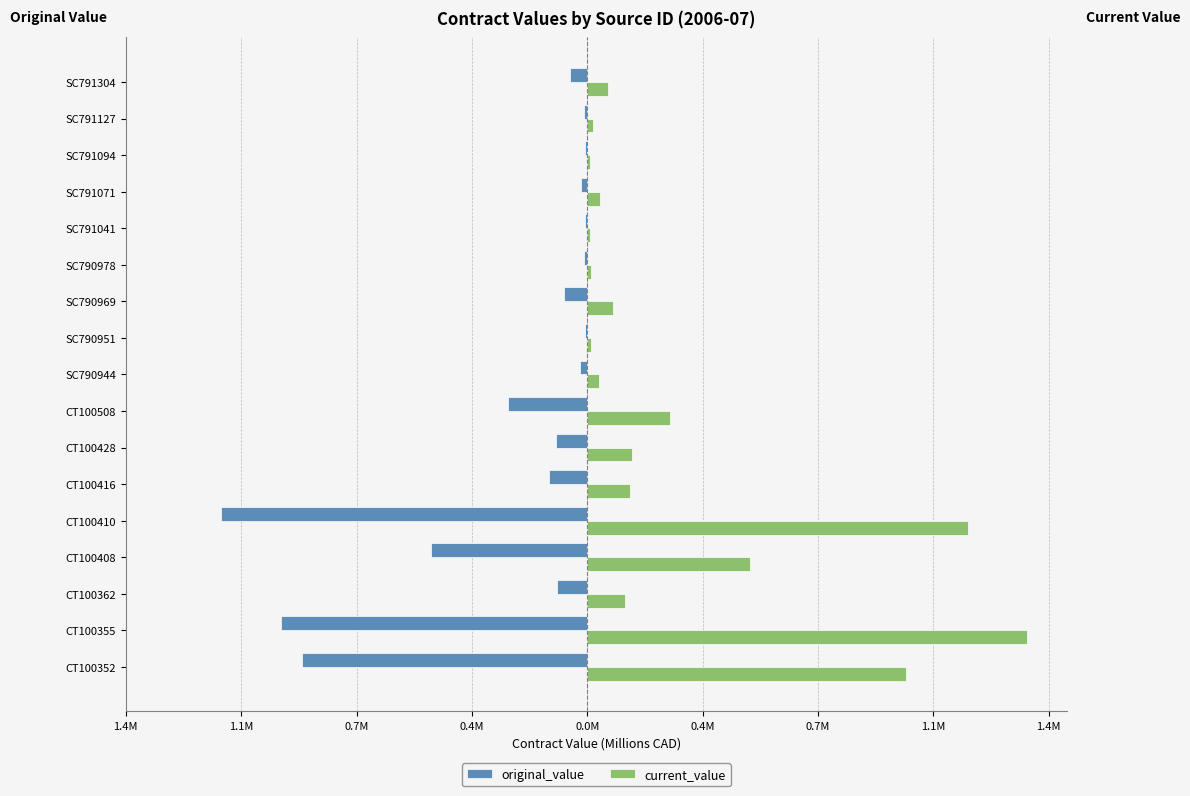

What are all the series names shown in the legend?

original_value, current_value